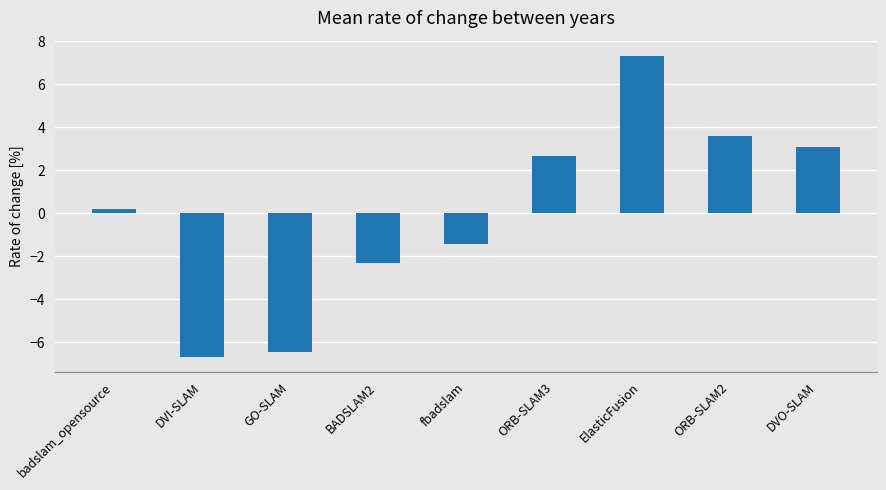

What is the smallest value displayed?

-6.7